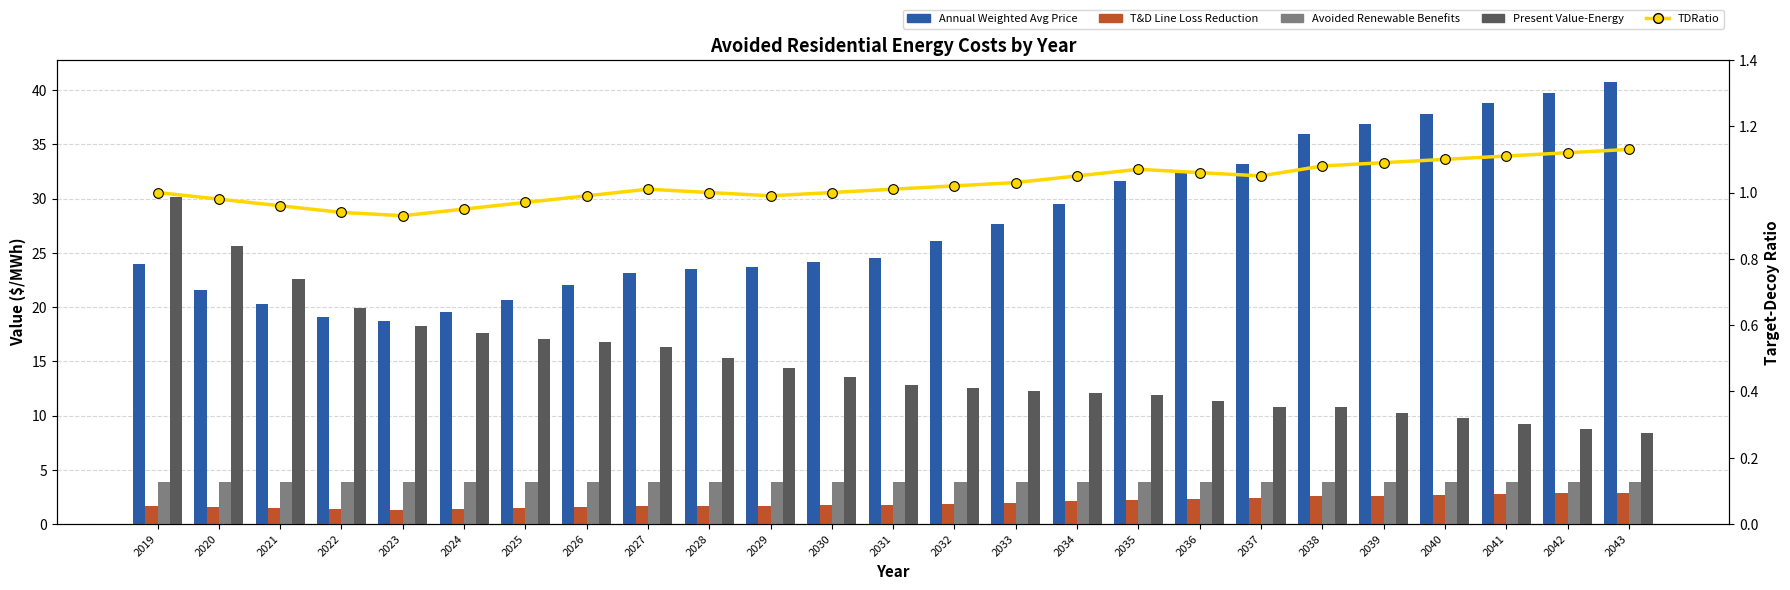

What is the approximate value of T&D Line Loss Reduction ($/MWh) at 2042?

2.8